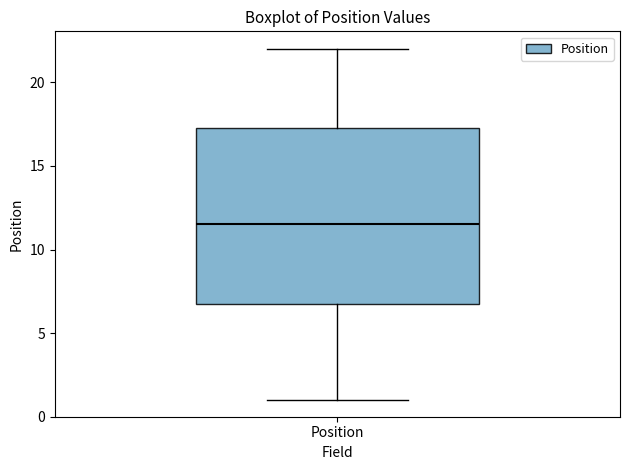

Read this box plot against the y-axis: the position of the median line, the range covered by the box, and the ends of both whiskers. The values are not printed on the chart, so give them approximately, as read against the axis.

median 11.5, box 7.0 to 17.5, whiskers 1.0 to 22.0